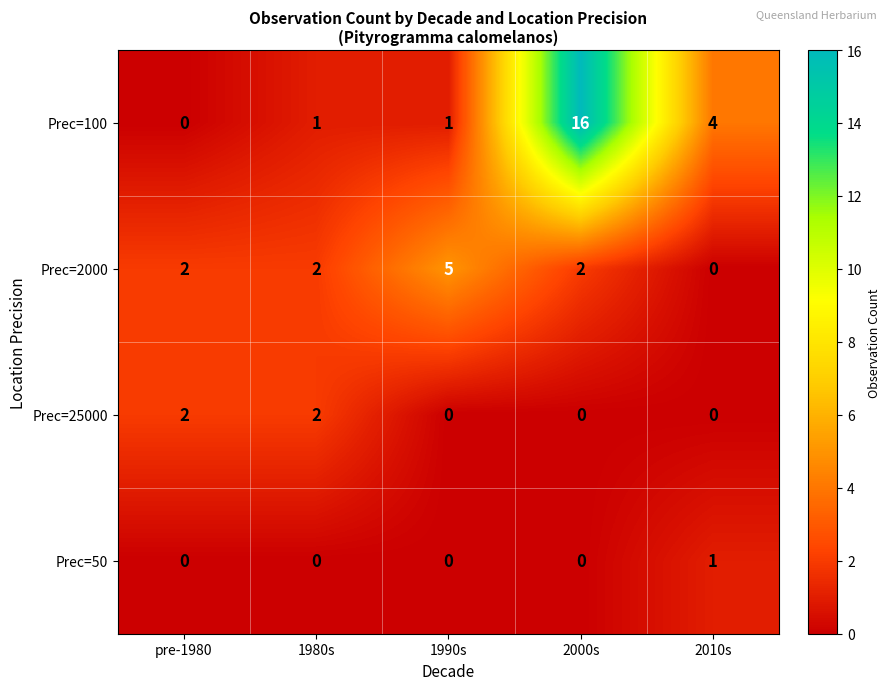

Rank the series by their maximum value, from highest to lowest.

Prec=100, Prec=2000, Prec=25000, Prec=50